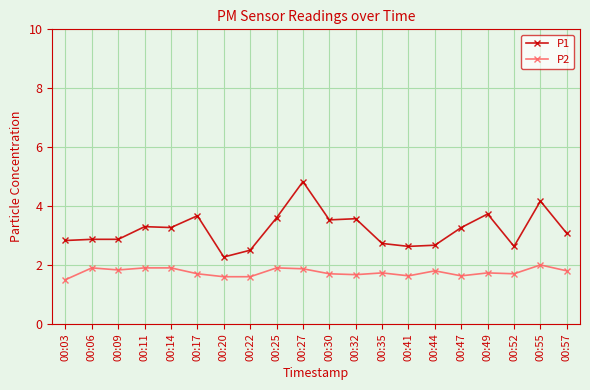

What is the lowest value of the P1 series?

2.3